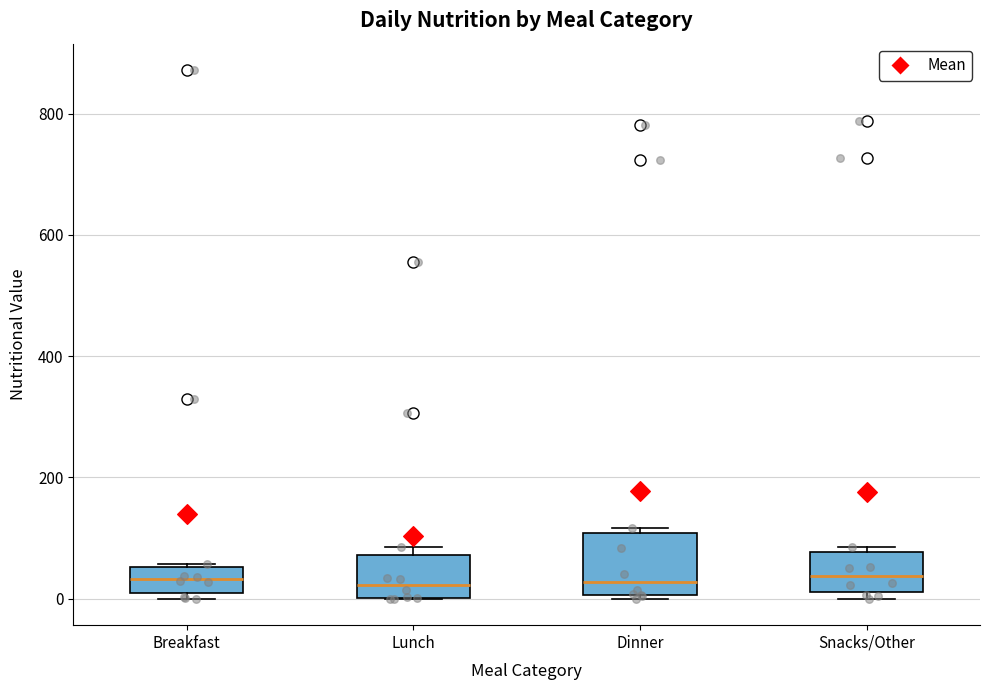

Which box is the tallest, from its lower edge to its upper edge?

Dinner